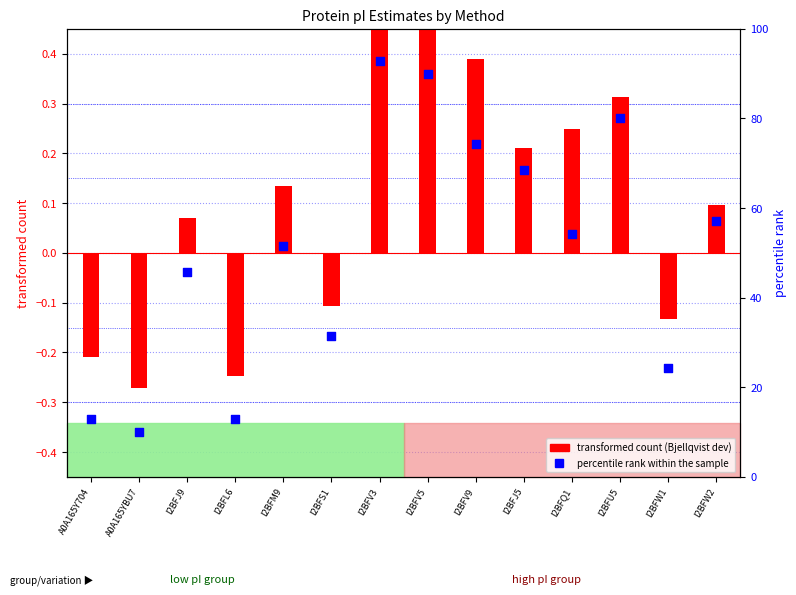

At how many categories does at least one series exceed 76?

3